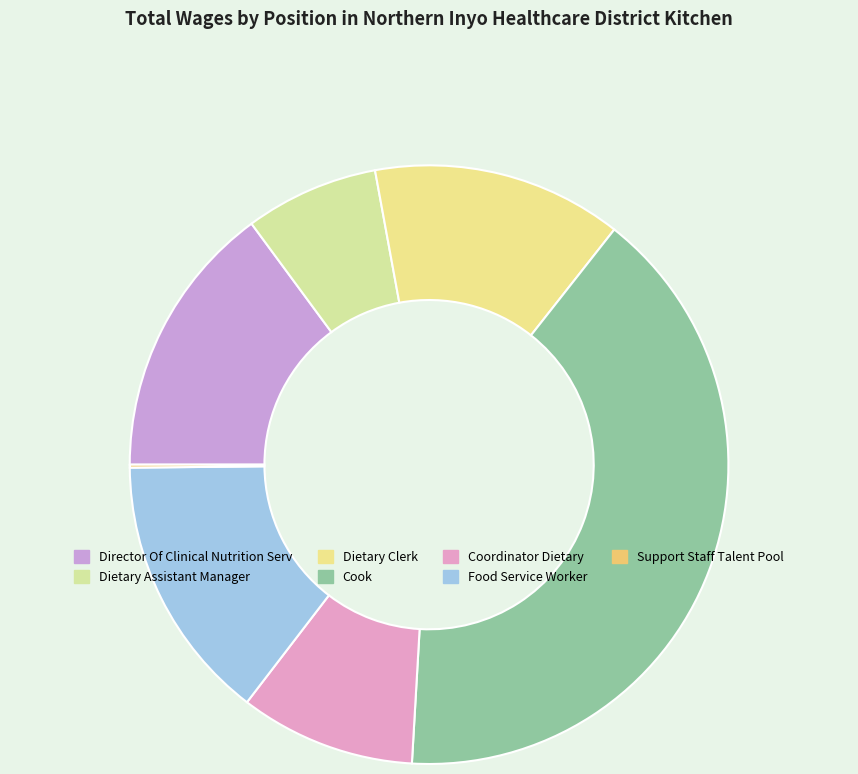

Does any single category account for the majority?

No